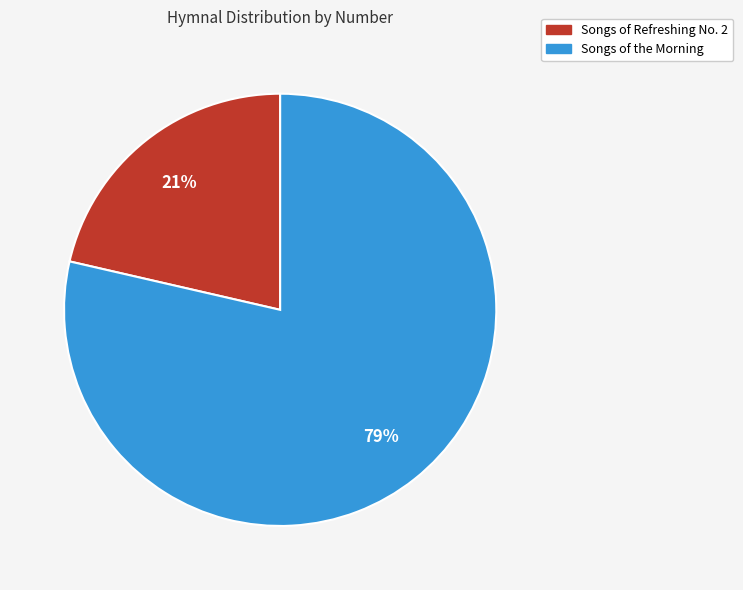

Does Songs of Refreshing No. 2 represent more than half of the total?

No